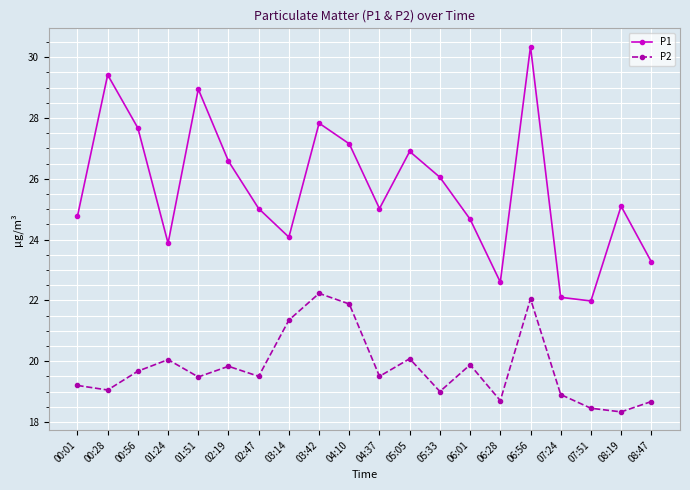

Is it true that P1 equals 35.6 at 07:24?

False